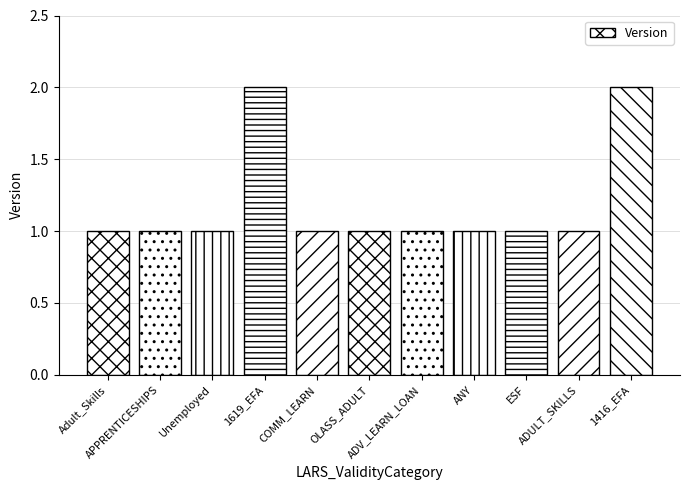

What is the sum of all values?

13